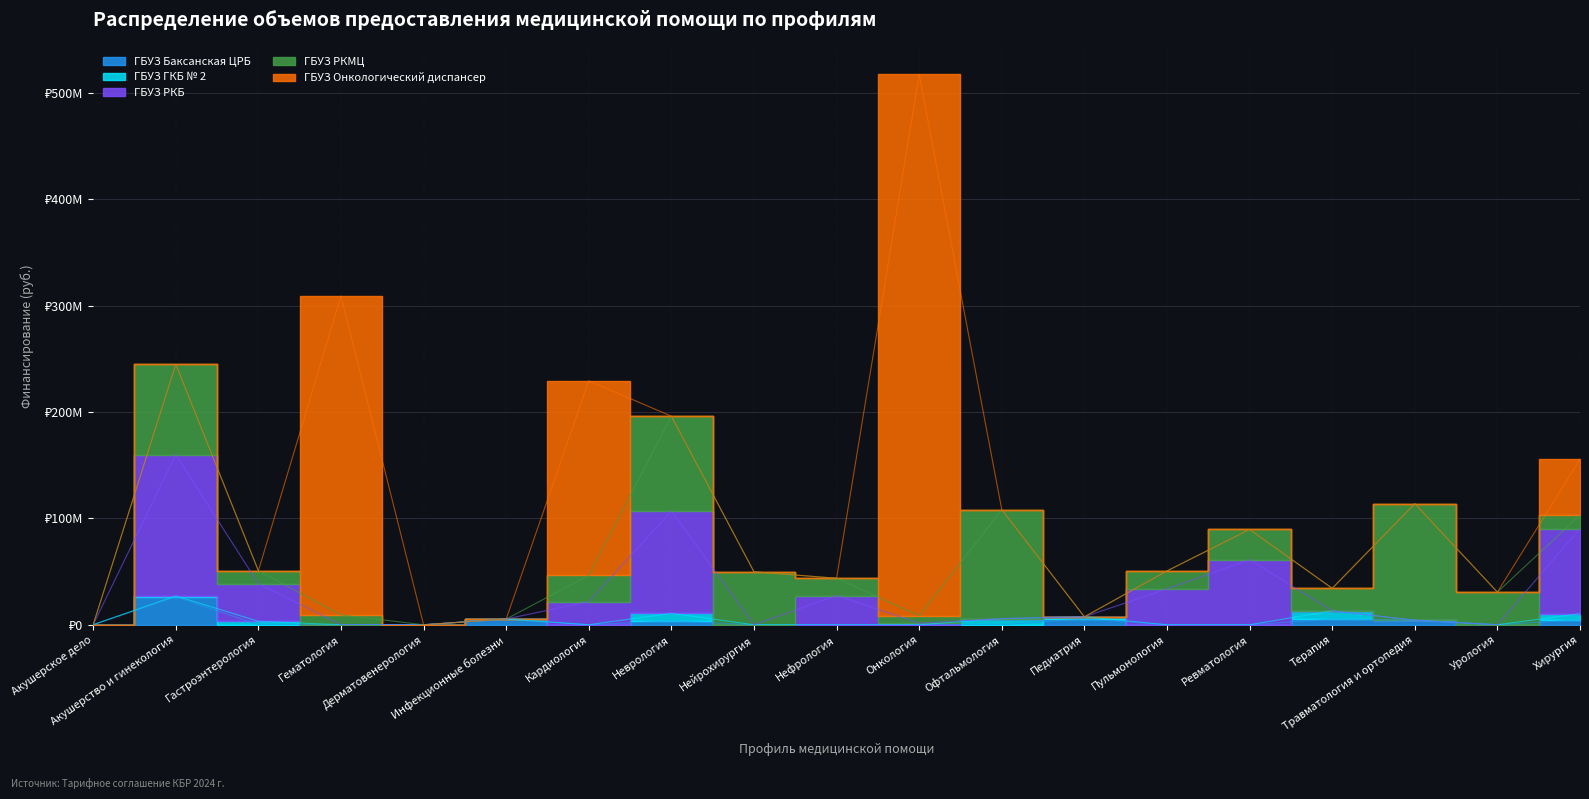

How many categories are shown in the chart?

19